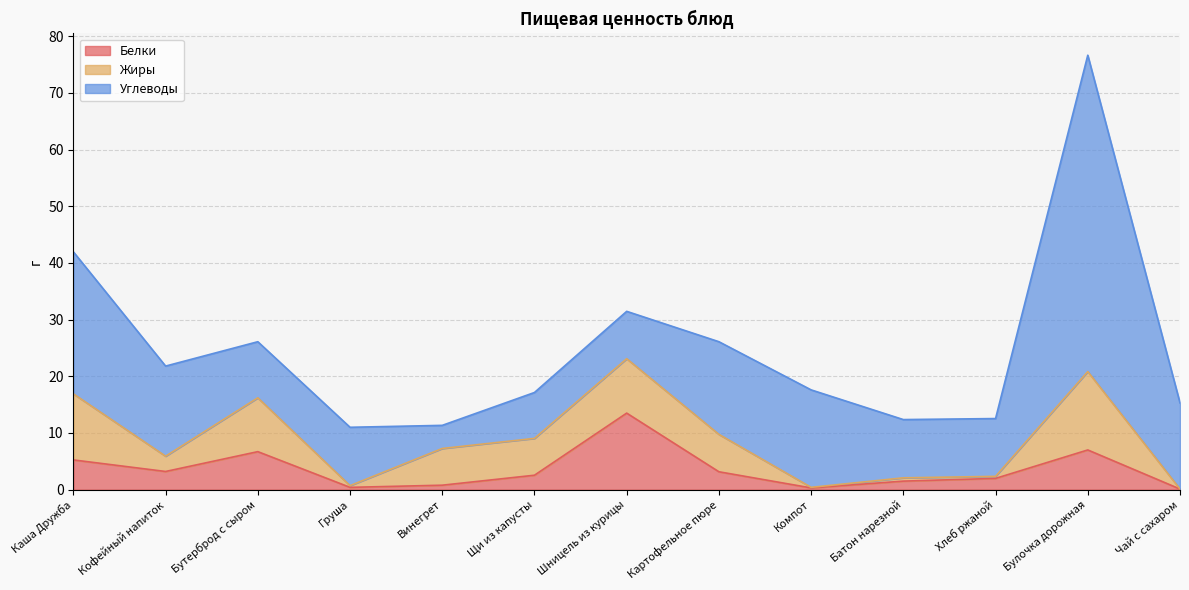

What are all the series names shown in the legend?

Белки, Жиры, Углеводы